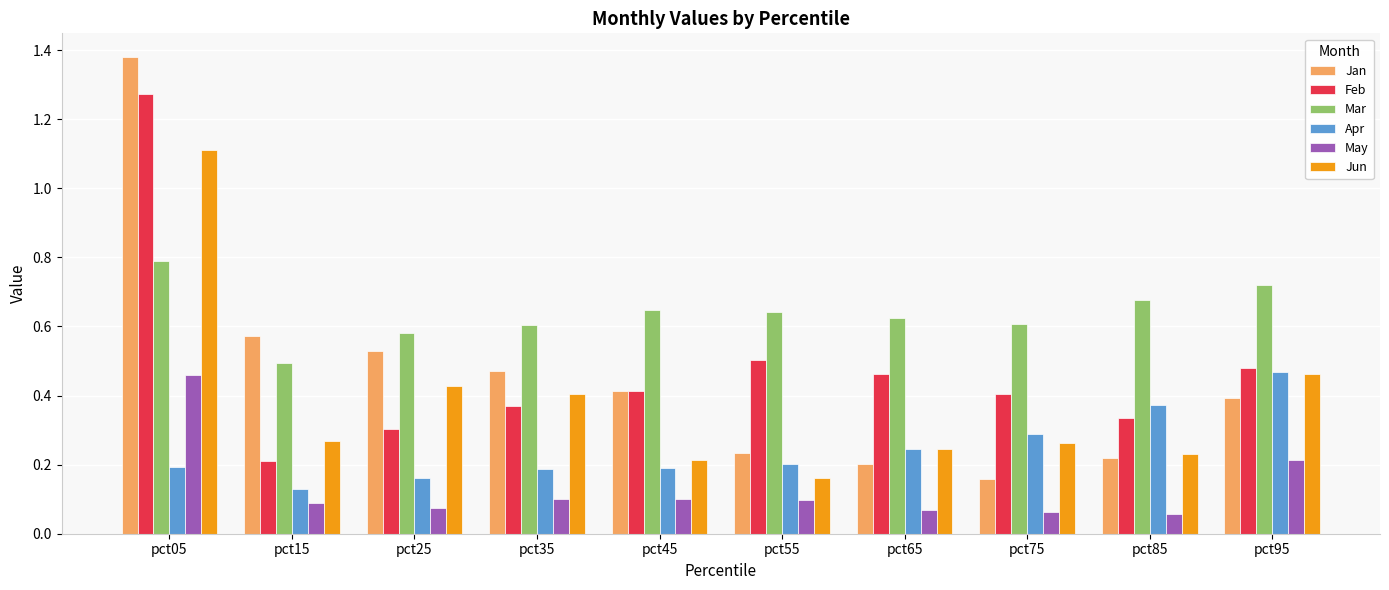

At which category is the sum across all series the highest?

pct05